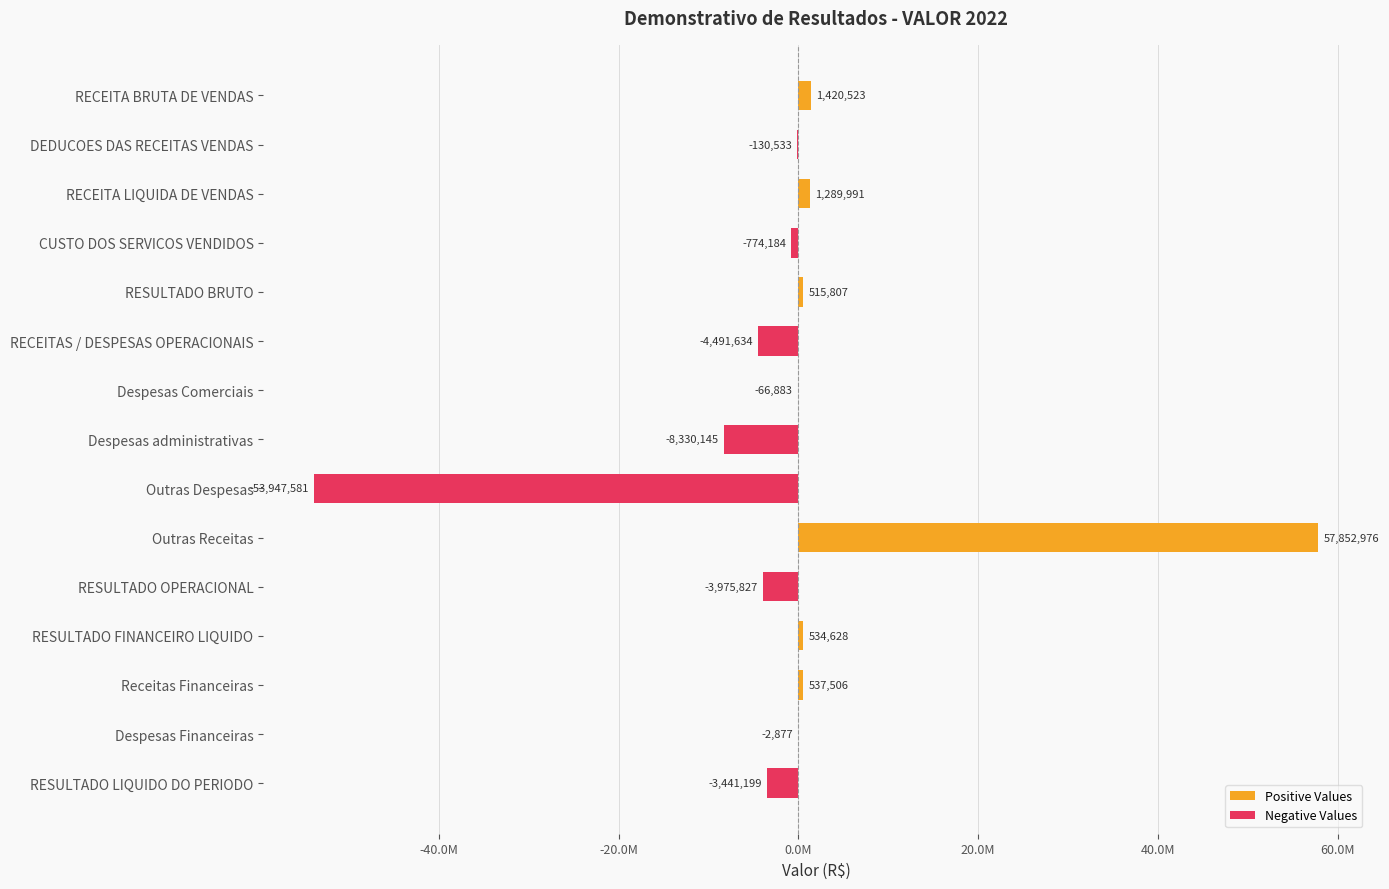

Rank the series by their maximum value, from highest to lowest.

Positive Values, Negative Values